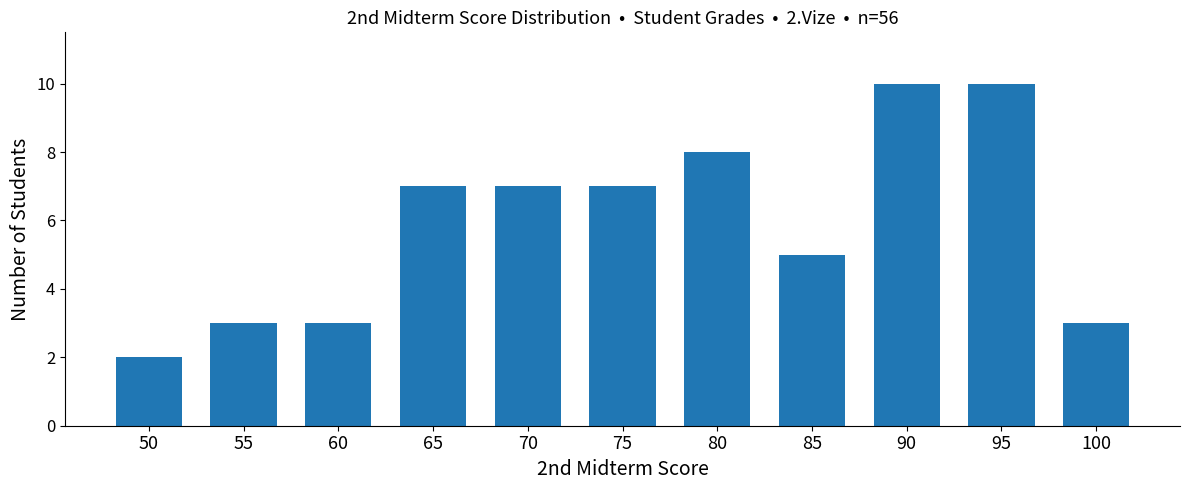

What is the ratio of the value at 55 to the value at 95?

0.3